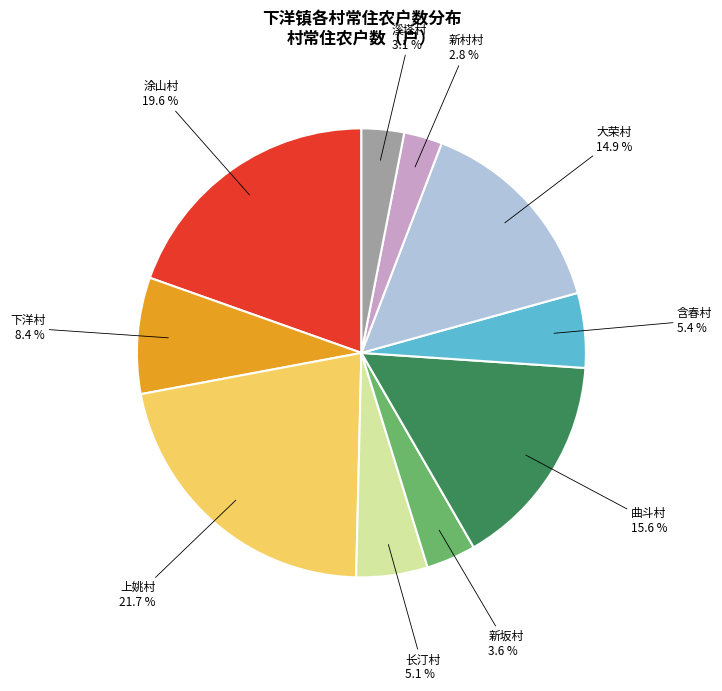

The 上姚村 slice represents 22% of the pie. True or false?

True